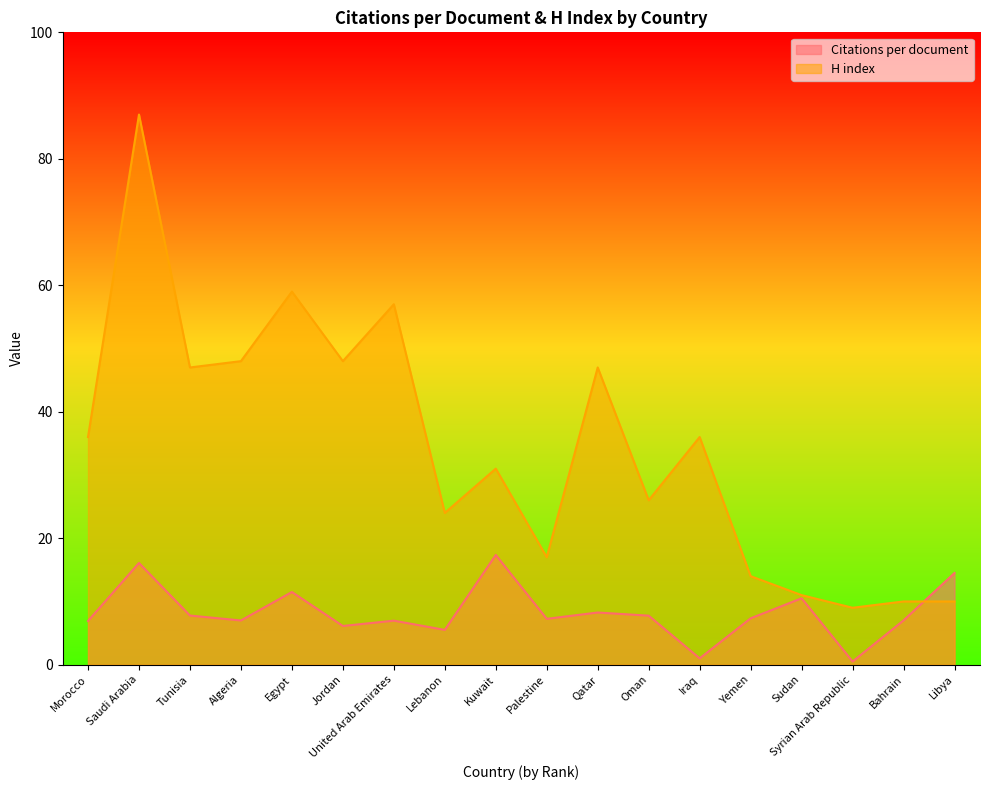

How many distinct data groups are displayed?

2